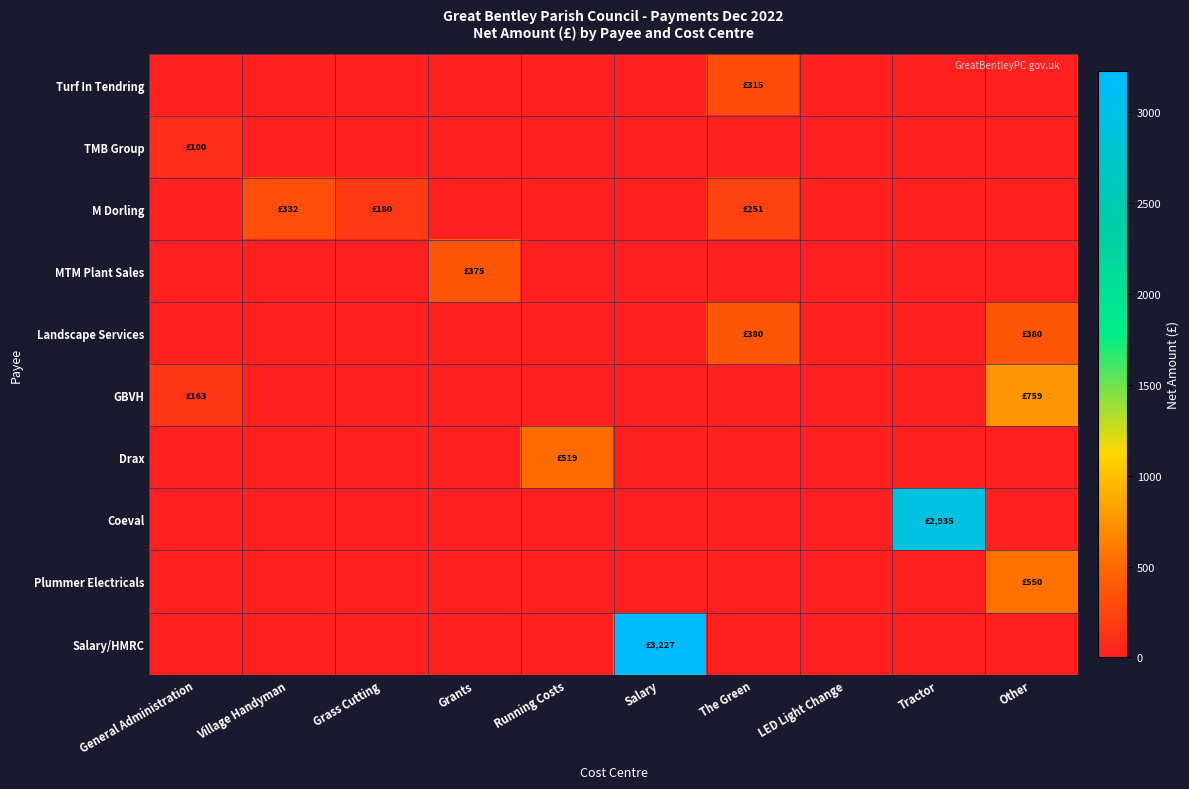

What is the total value across all series at Running Costs?

519.1